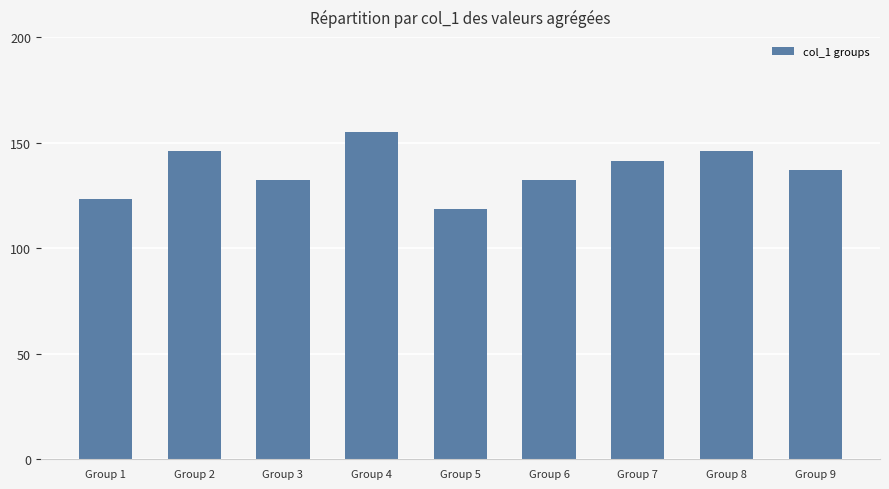

Reading left to right, extract all data points from this chart.

Group 1=123.1	Group 2=145.9	Group 3=132.2	Group 4=155.0	Group 5=118.5	Group 6=132.2	Group 7=141.3	Group 8=145.9	Group 9=136.8